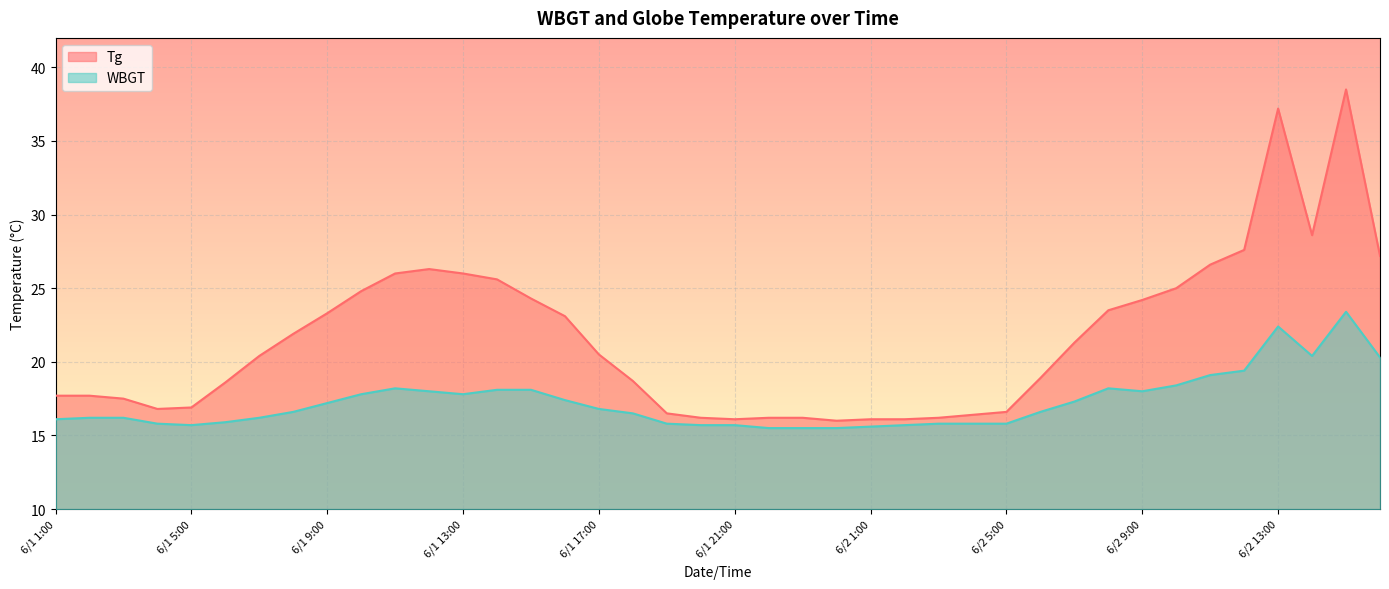

Rank the series at 6/1 18:00 from lowest to highest value.

WBGT, Tg